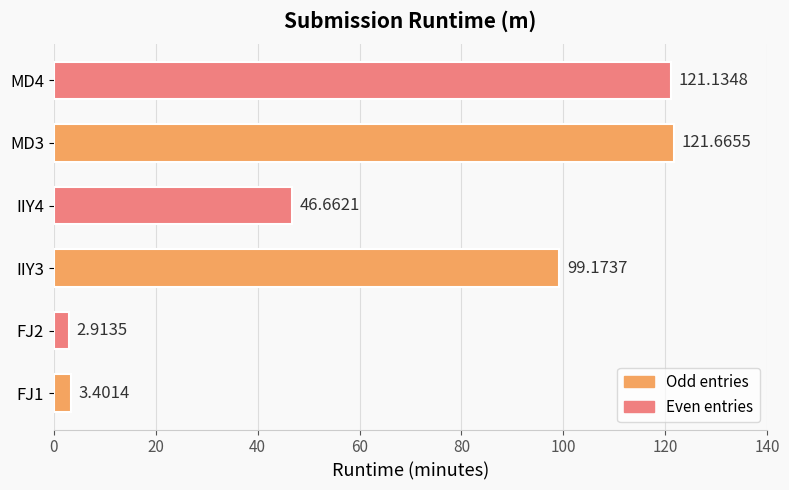

Where is the data nearest to the value 62?

IIY4